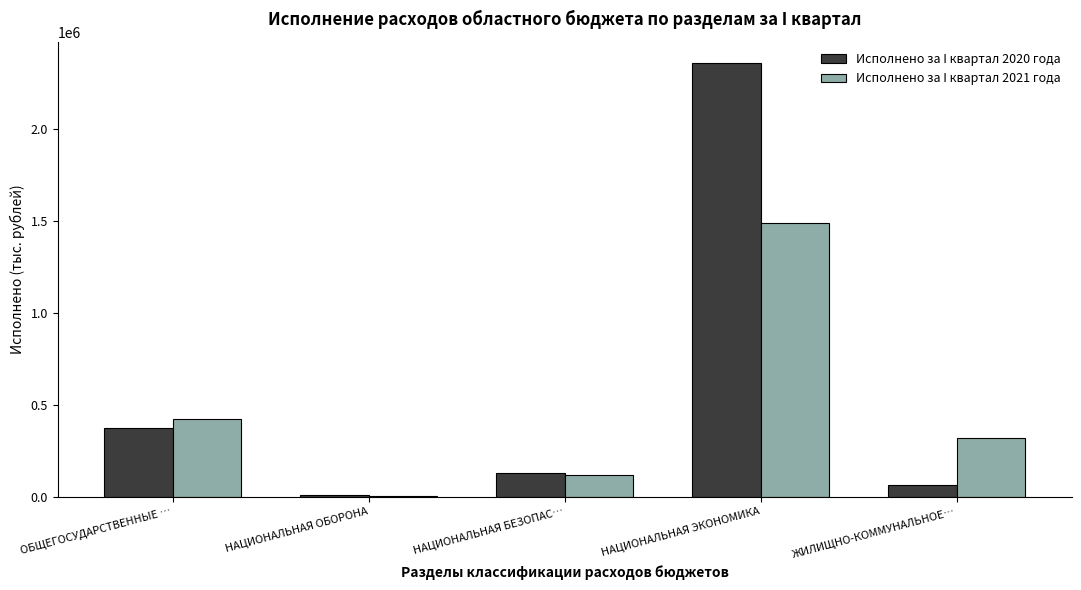

What is the difference between the Исполнено за I квартал 2020 года values at ЖИЛИЩНО-КОММУНАЛЬНОЕ… and НАЦИОНАЛЬНАЯ ЭКОНОМИКА?

2289512.5